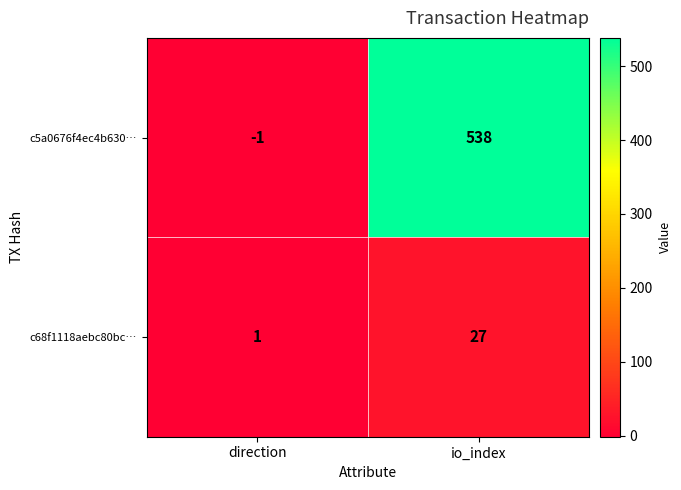

Which series has the largest total across all categories?

c5a0676f4ec4b630…